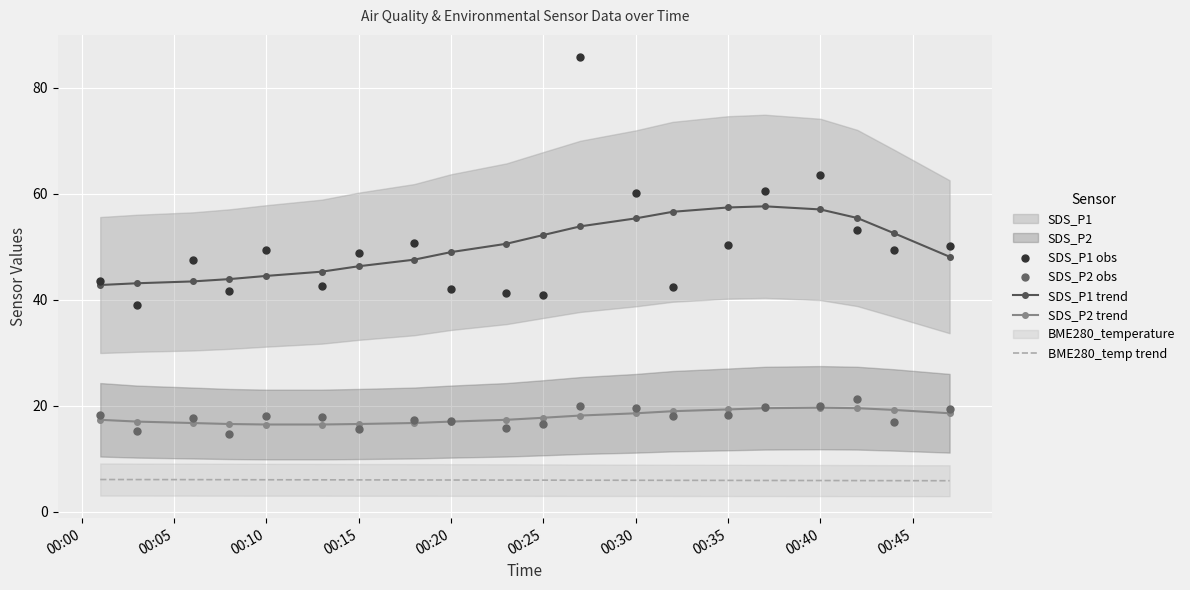

Which series has the largest total across all categories?

SDS_P1 obs